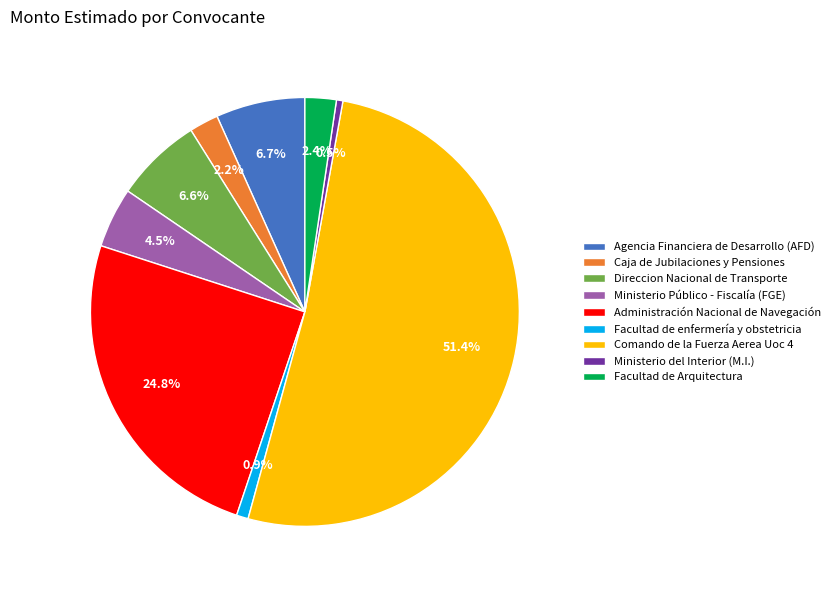

Count the number of slices in the pie.

9